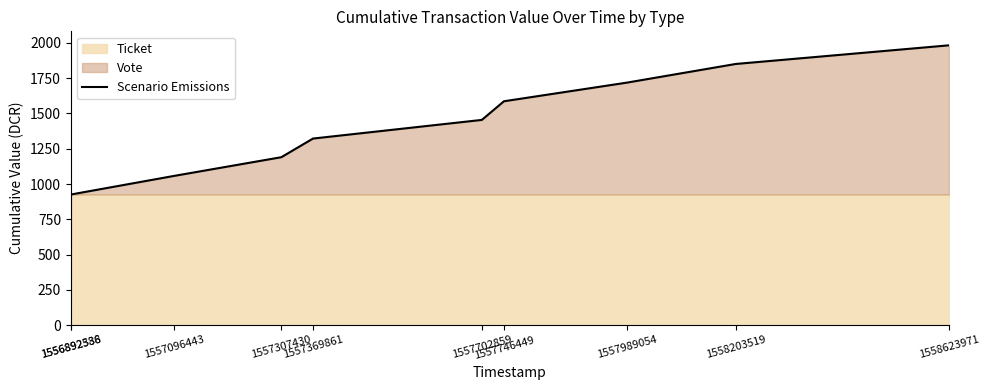

What is the difference between the values at 1557369861 and 1557096443?

264.4